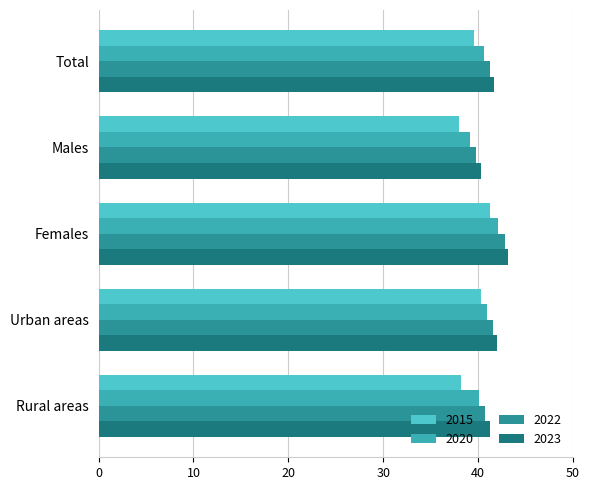

What is the label of the 2nd bar from the right?

Urban areas